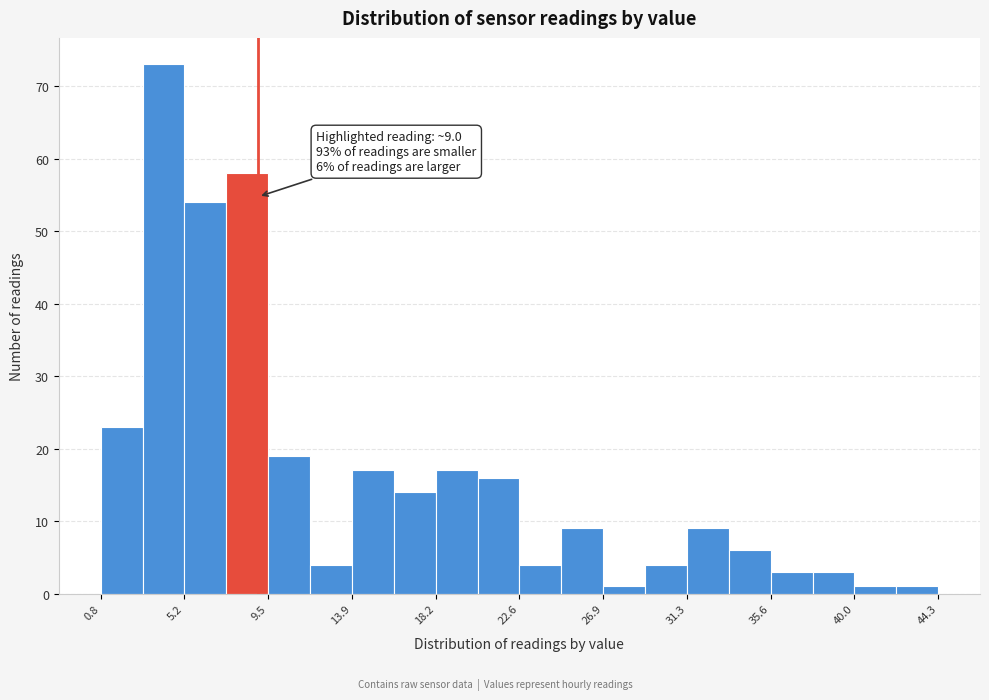

Over which range of the x-axis is the bar tallest?

3.0 to 5.0